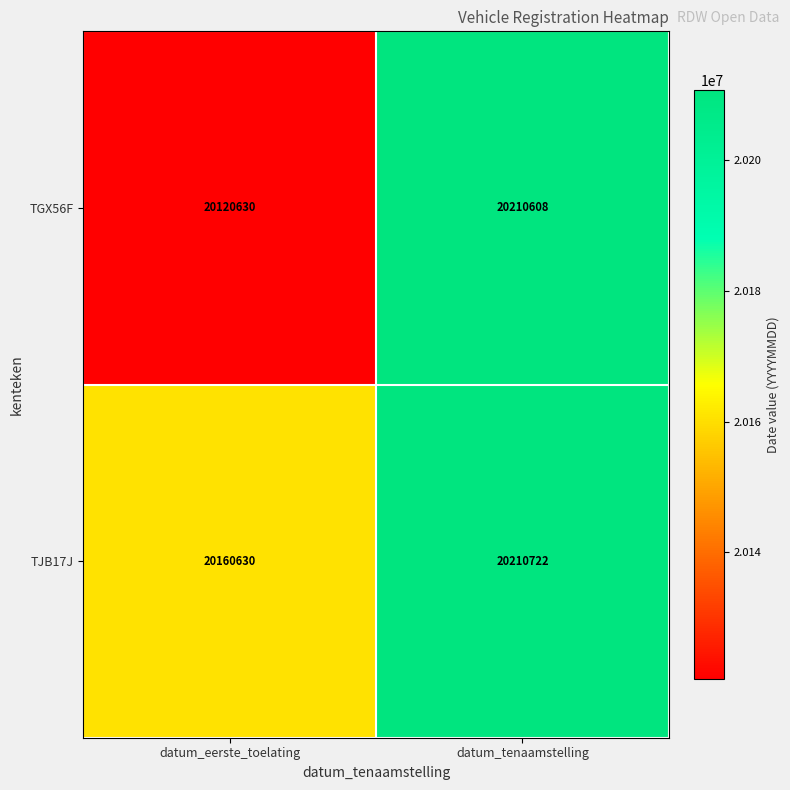

The value of TGX56F at datum_tenaamstelling is 20210608. True or false?

True